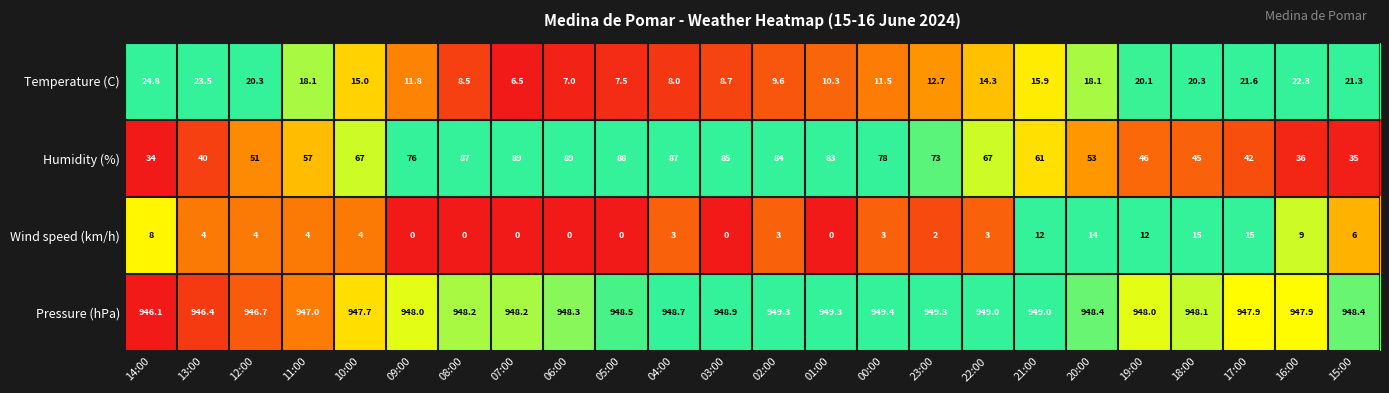

Count the number of data series in this chart.

4